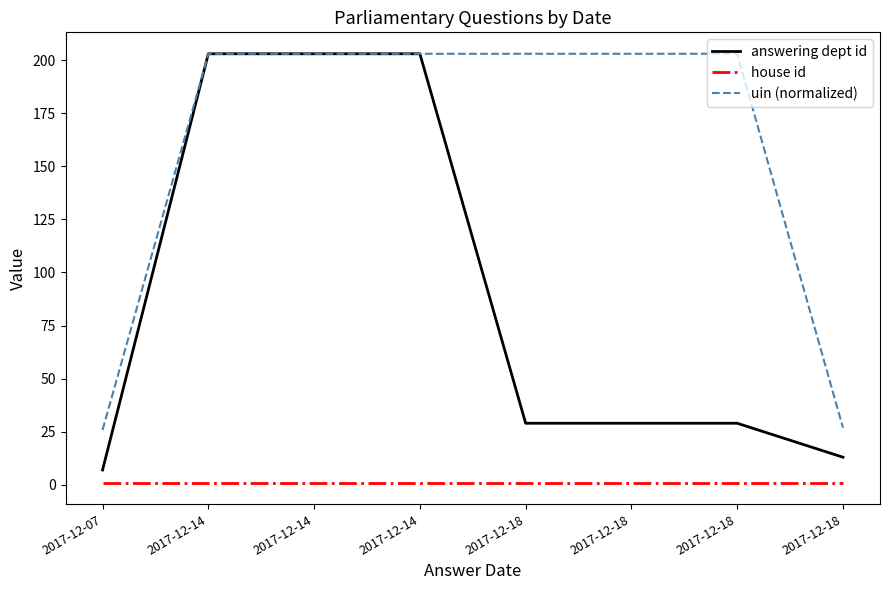

Does the chart display data point markers on the line(s)?

No